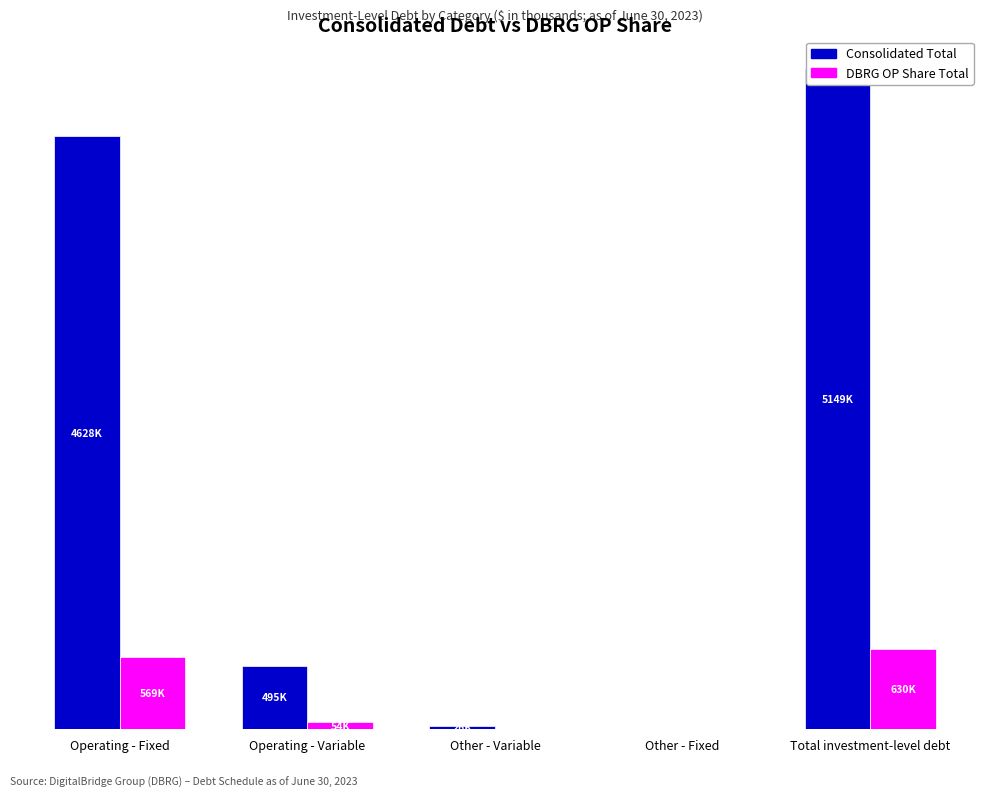

What is the difference between the maximum and second lowest values in the Consolidated Total series?

5123200